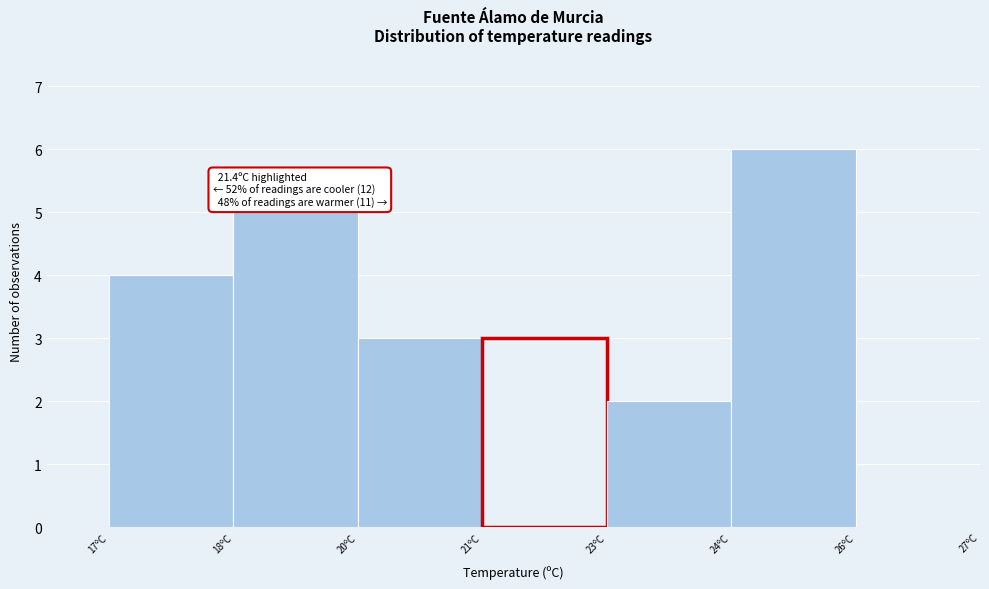

Reading left to right, extract all data points from this chart.

17ºC=4	18ºC=5	20ºC=3	21ºC=3	23ºC=2	24ºC=6	26ºC=0